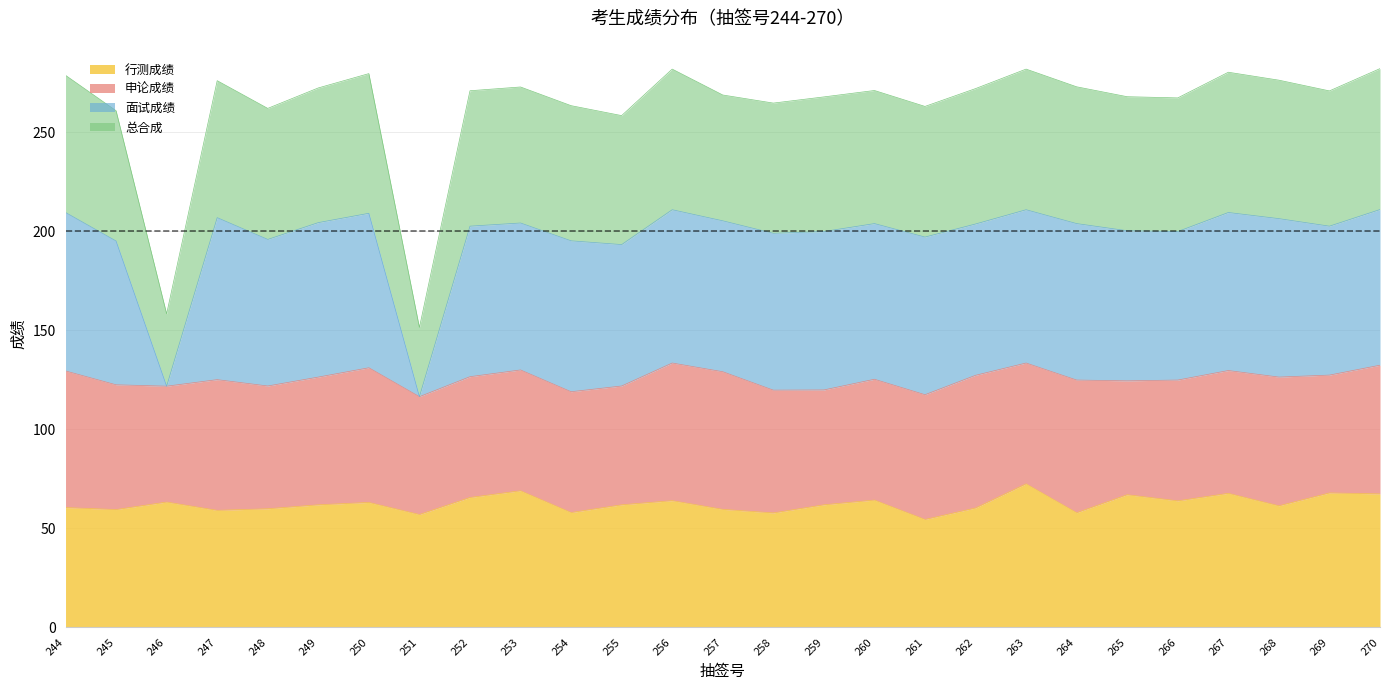

Which series has the largest total across all categories?

面试成绩